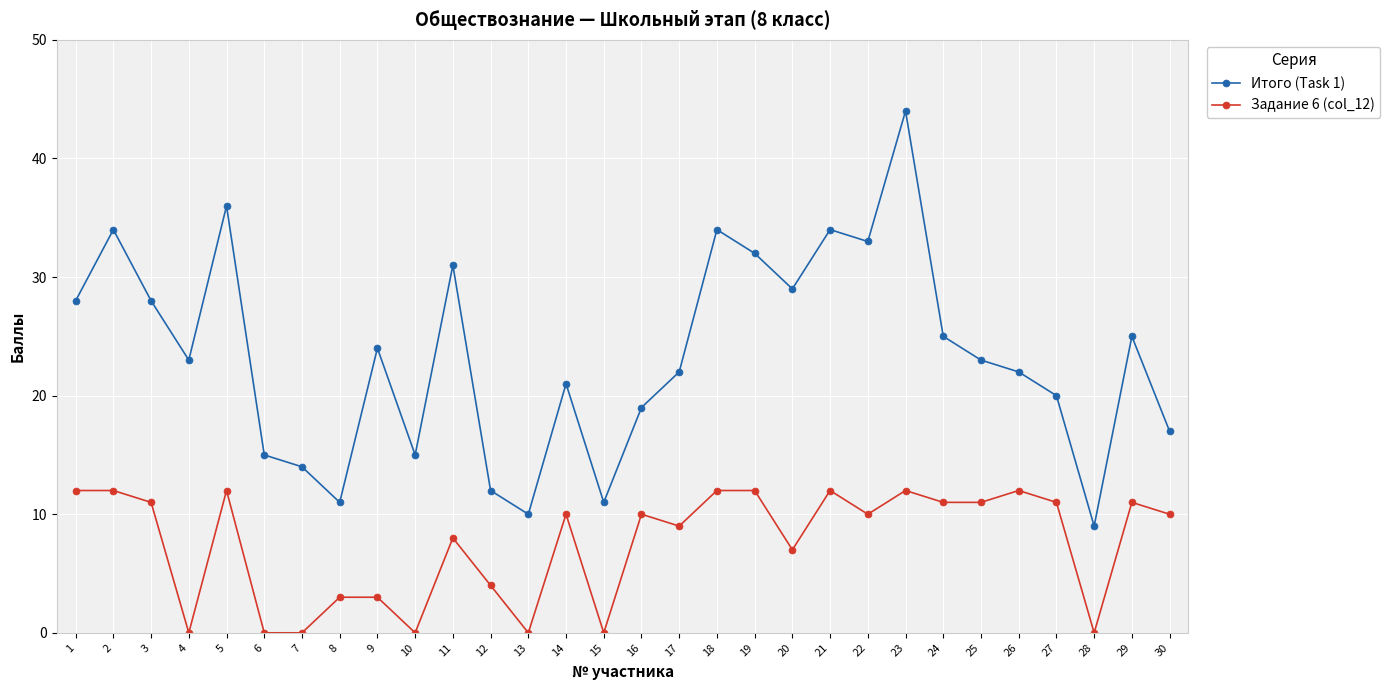

What is the difference between the maximum and minimum values in the Задание 6 (col_12) series?

12